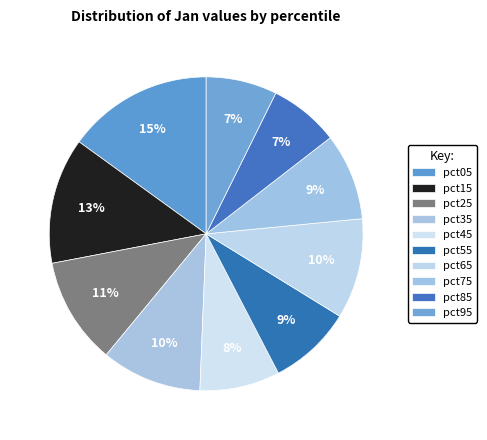

Count the number of slices in the pie.

10